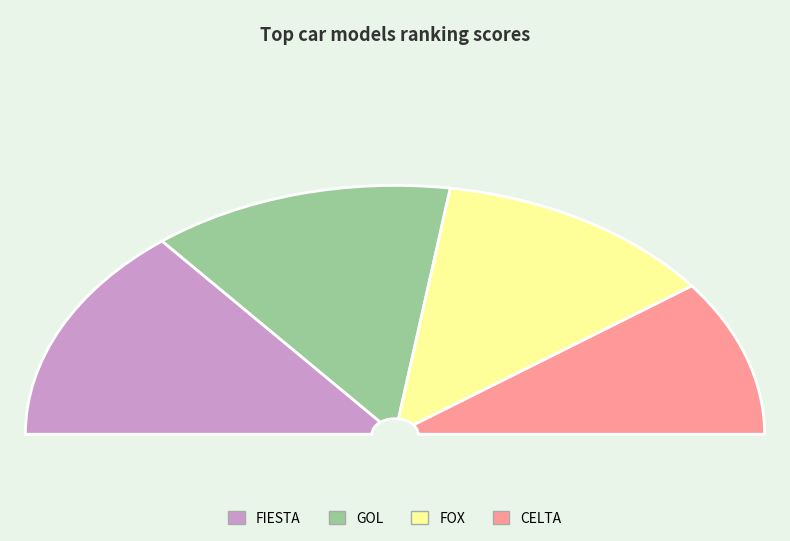

The FOX slice represents 25% of the pie. True or false?

True